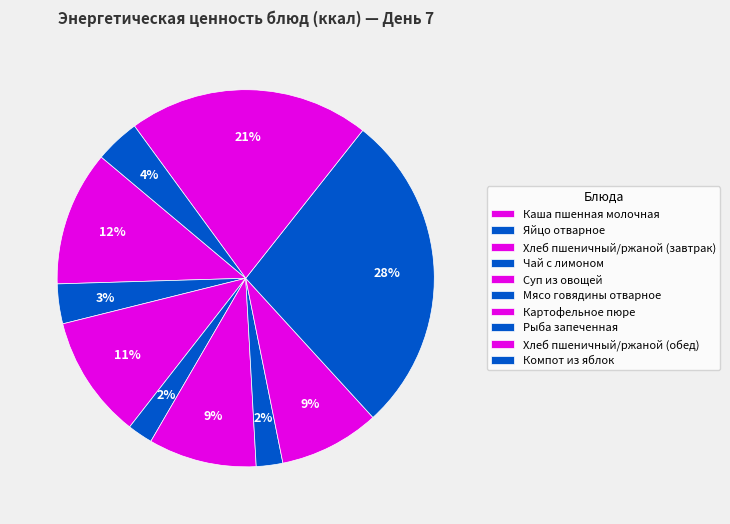

Is it true that Чай с лимоном is 2% of the pie?

True